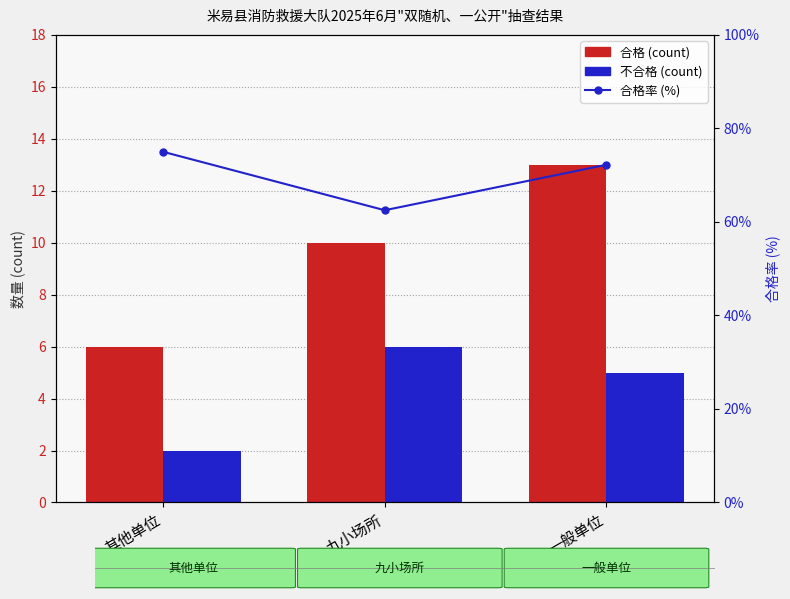

Does the chart contain any negative values?

No